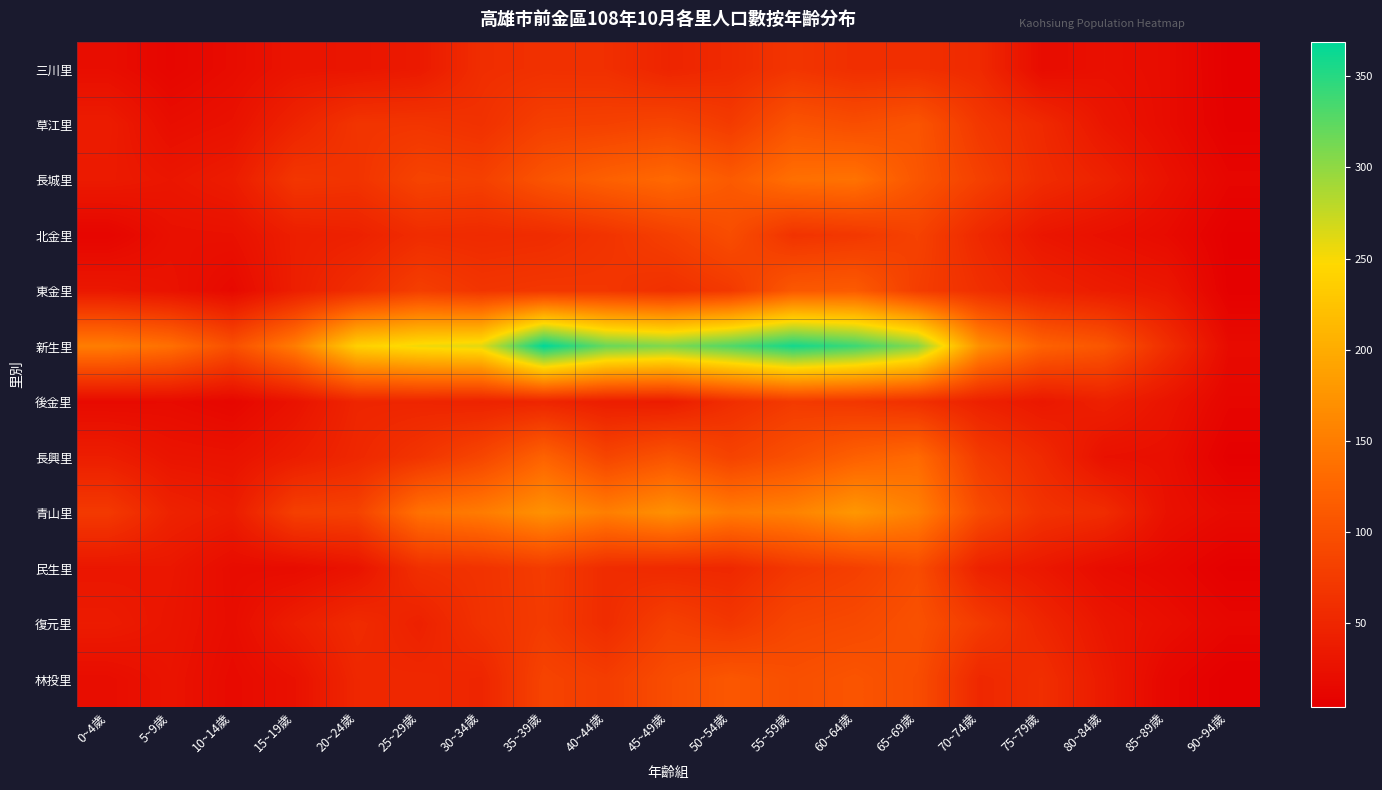

Reading left to right, transcribe all the data shown in this chart.

三川里: 0~4歲=21	5~9歲=12	10~14歲=19	15~19歲=29	20~24歲=30	25~29歲=35	30~34歲=59	35~39歲=62	40~44歲=61	45~49歲=48	50~54歲=55	55~59歲=68	60~64歲=60	65~69歲=61	70~74歲=54	75~79歲=19	80~84歲=24	85~89歲=19	90~94歲=5
草江里: 0~4歲=38	5~9歲=21	10~14歲=26	15~19歲=47	20~24歲=67	25~29歲=68	30~34歲=63	35~39歲=80	40~44歲=82	45~49歲=87	50~54歲=75	55~59歲=104	60~64歲=97	65~69歲=105	70~74歲=71	75~79歲=54	80~84歲=31	85~89歲=19	90~94歲=6
長城里: 0~4歲=36	5~9歲=31	10~14歲=38	15~19歲=69	20~24歲=66	25~29歲=85	30~34歲=81	35~39歲=105	40~44歲=119	45~49歲=129	50~54歲=112	55~59歲=136	60~64歲=139	65~69歲=107	70~74歲=81	75~79歲=57	80~84歲=45	85~89歲=26	90~94歲=12
北金里: 0~4歲=11	5~9歲=24	10~14歲=25	15~19歲=41	20~24歲=44	25~29歲=57	30~34歲=55	35~39歲=57	40~44歲=66	45~49歲=80	50~54歲=96	55~59歲=66	60~64歲=71	65~69歲=83	70~74歲=53	75~79歲=31	80~84歲=24	85~89歲=18	90~94歲=5
東金里: 0~4歲=33	5~9歲=27	10~14歲=16	15~19歲=41	20~24歲=59	25~29歲=79	30~34歲=68	35~39歲=71	40~44歲=70	45~49歲=62	50~54歲=73	55~59歲=110	60~64歲=113	65~69歲=78	70~74歲=61	75~79歲=46	80~84歲=38	85~89歲=32	90~94歲=6
新生里: 0~4歲=151	5~9歲=136	10~14歲=99	15~19歲=150	20~24歲=238	25~29歲=254	30~34歲=261	35~39歲=369	40~44歲=319	45~49歲=308	50~54歲=330	55~59歲=359	60~64歲=340	65~69歲=305	70~74歲=170	75~79歲=121	80~84歲=107	85~89歲=60	90~94歲=18
後金里: 0~4歲=17	5~9歲=18	10~14歲=13	15~19歲=27	20~24歲=49	25~29歲=49	30~34歲=46	35~39歲=49	40~44歲=40	45~49歲=38	50~54歲=59	55~59歲=74	60~64歲=70	65~69歲=62	70~74歲=44	75~79歲=33	80~84歲=43	85~89歲=29	90~94歲=12
長興里: 0~4歲=40	5~9歲=29	10~14歲=27	15~19歲=39	20~24歲=52	25~29歲=67	30~34歲=88	35~39歲=122	40~44歲=87	45~49歲=105	50~54歲=84	55~59歲=100	60~64歲=119	65~69歲=130	70~74歲=75	75~79歲=54	80~84歲=25	85~89歲=23	90~94歲=5
青山里: 0~4歲=73	5~9歲=46	10~14歲=38	15~19歲=80	20~24歲=83	25~29歲=138	30~34歲=149	35~39歲=172	40~44歲=152	45~49歲=171	50~54歲=149	55~59歲=156	60~64歲=178	65~69歲=154	70~74歲=94	75~79歲=65	80~84歲=57	85~89歲=25	90~94歲=17
民生里: 0~4歲=31	5~9歲=32	10~14歲=19	15~19歲=19	20~24歲=28	25~29歲=61	30~34歲=65	35~39歲=76	40~44歲=57	45~49歲=54	50~54歲=52	55~59歲=71	60~64歲=80	65~69歲=95	70~74歲=45	75~79歲=33	80~84歲=19	85~89歲=14	90~94歲=5
復元里: 0~4歲=37	5~9歲=30	10~14歲=20	15~19歲=40	20~24歲=56	25~29歲=44	30~34歲=64	35~39歲=75	40~44歲=57	45~49歲=81	50~54歲=70	55~59歲=88	60~64歲=92	65~69歲=101	70~74歲=75	75~79歲=50	80~84歲=31	85~89歲=22	90~94歲=13
林投里: 0~4歲=20	5~9歲=28	10~14歲=17	15~19歲=25	20~24歲=51	25~29歲=52	30~34歲=49	35~39歲=85	40~44歲=77	45~49歲=96	50~54歲=108	55~59歲=99	60~64歲=105	65~69歲=96	70~74歲=52	75~79歲=60	80~84歲=36	85~89歲=13	90~94歲=4